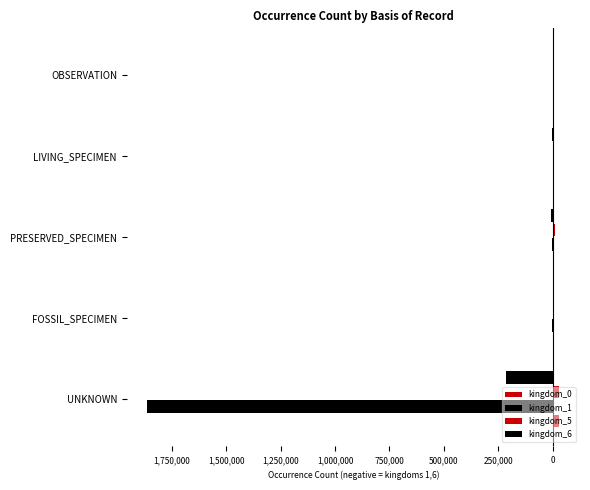

How many values in the kingdom_5 series are below 534?

2